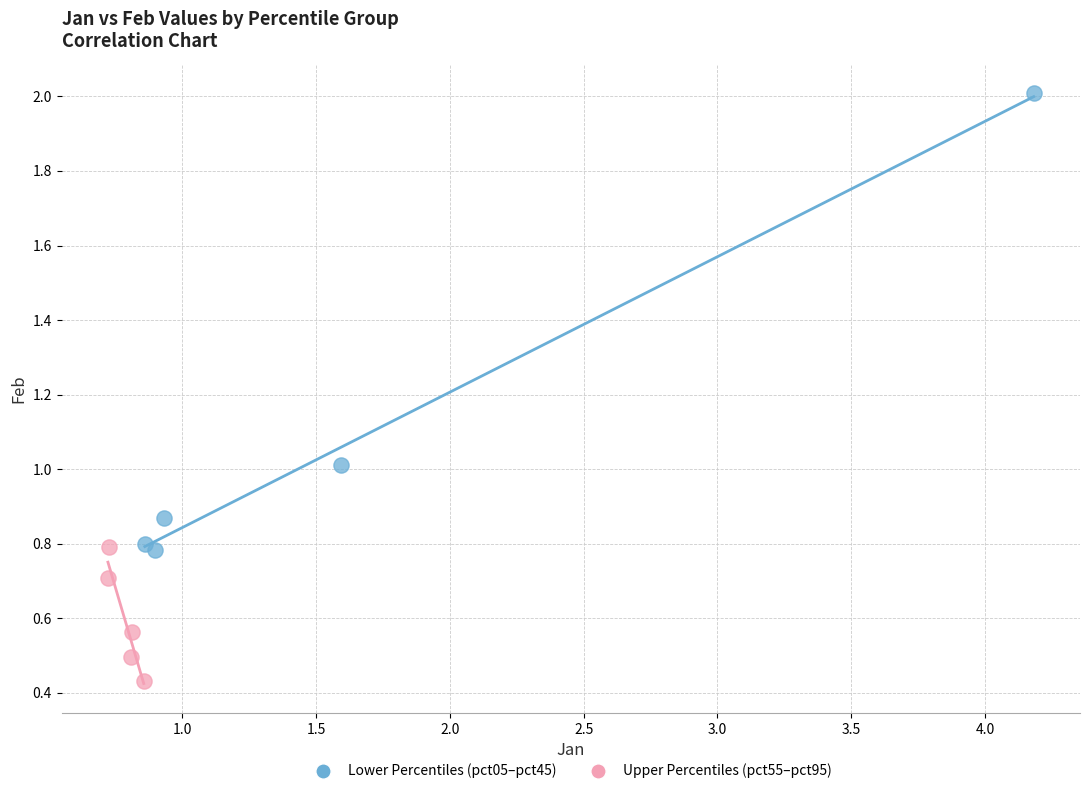

What are all the series names shown in the legend?

Lower Percentiles (pct05–pct45), Upper Percentiles (pct55–pct95)